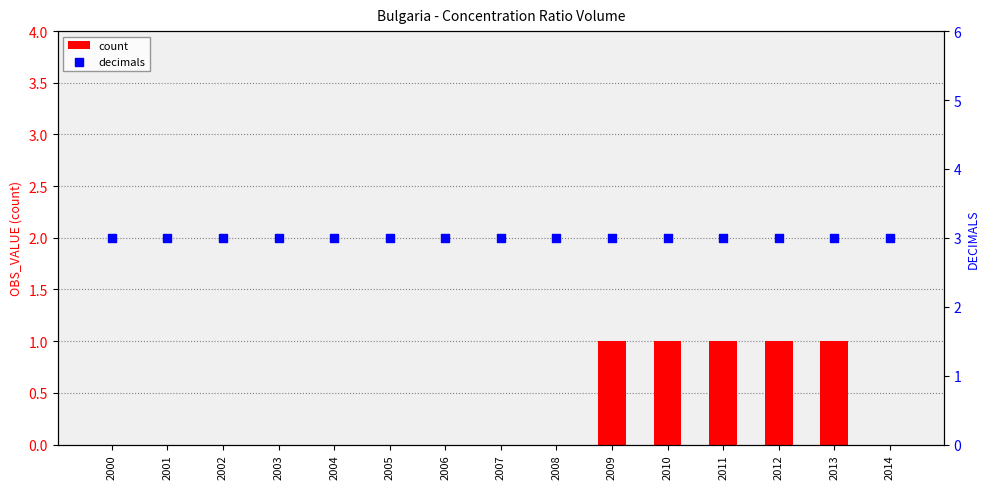

At how many categories does at least one series exceed 1?

15